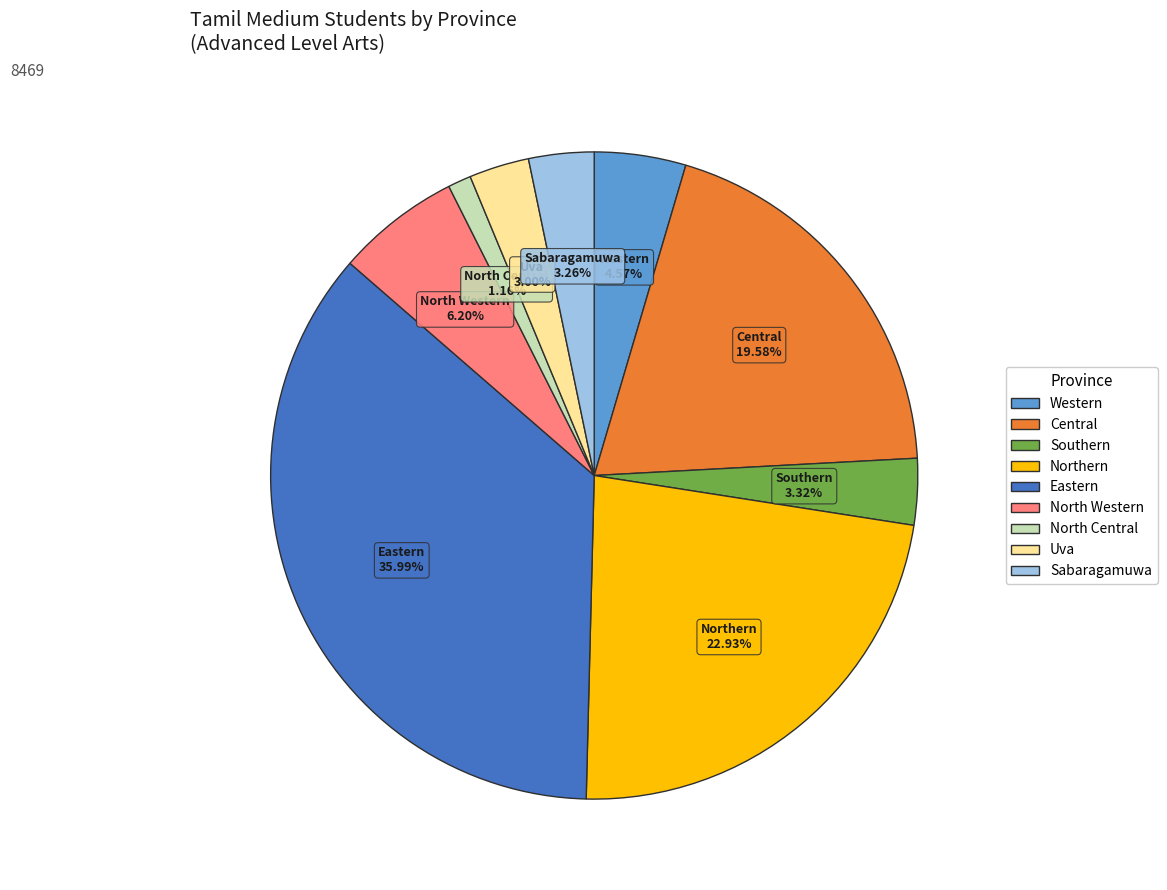

Which category has the smallest portion of the pie?

North Central